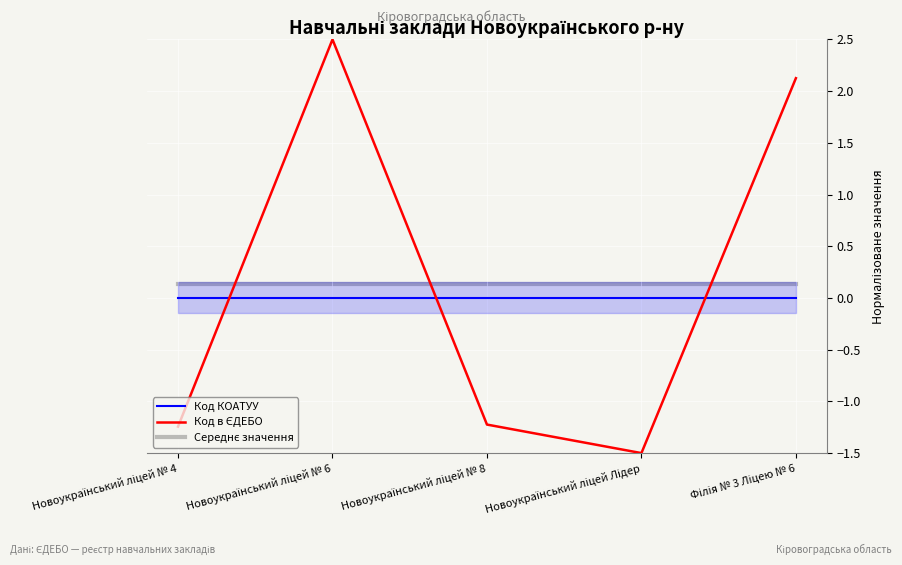

Between Новоукраїнський ліцей № 4 and Новоукраїнський ліцей № 8, which is larger?

Новоукраїнський ліцей № 4